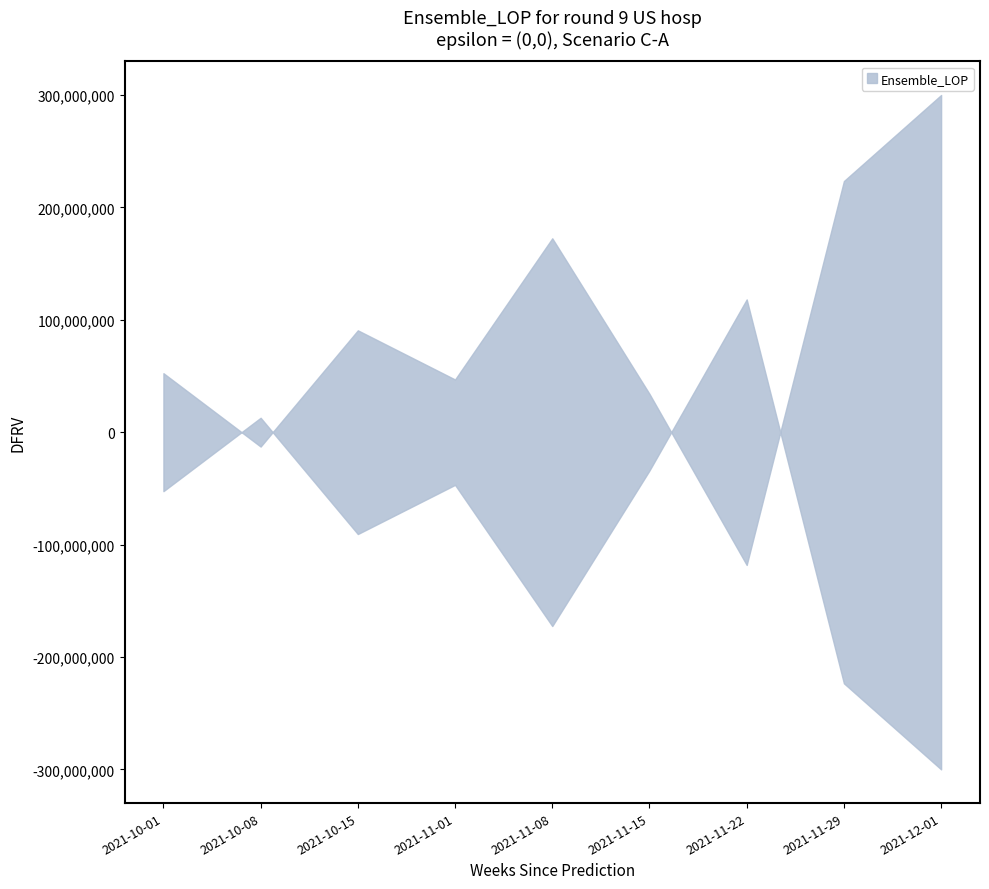

True or false: upper has more than 0 interior local peaks.

True